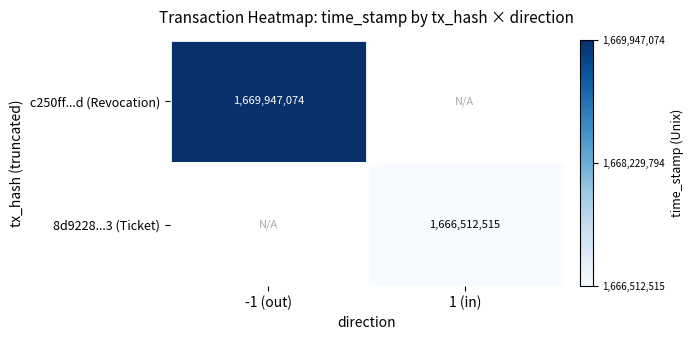

At which category does the chart reach its peak across all series?

-1 (out)